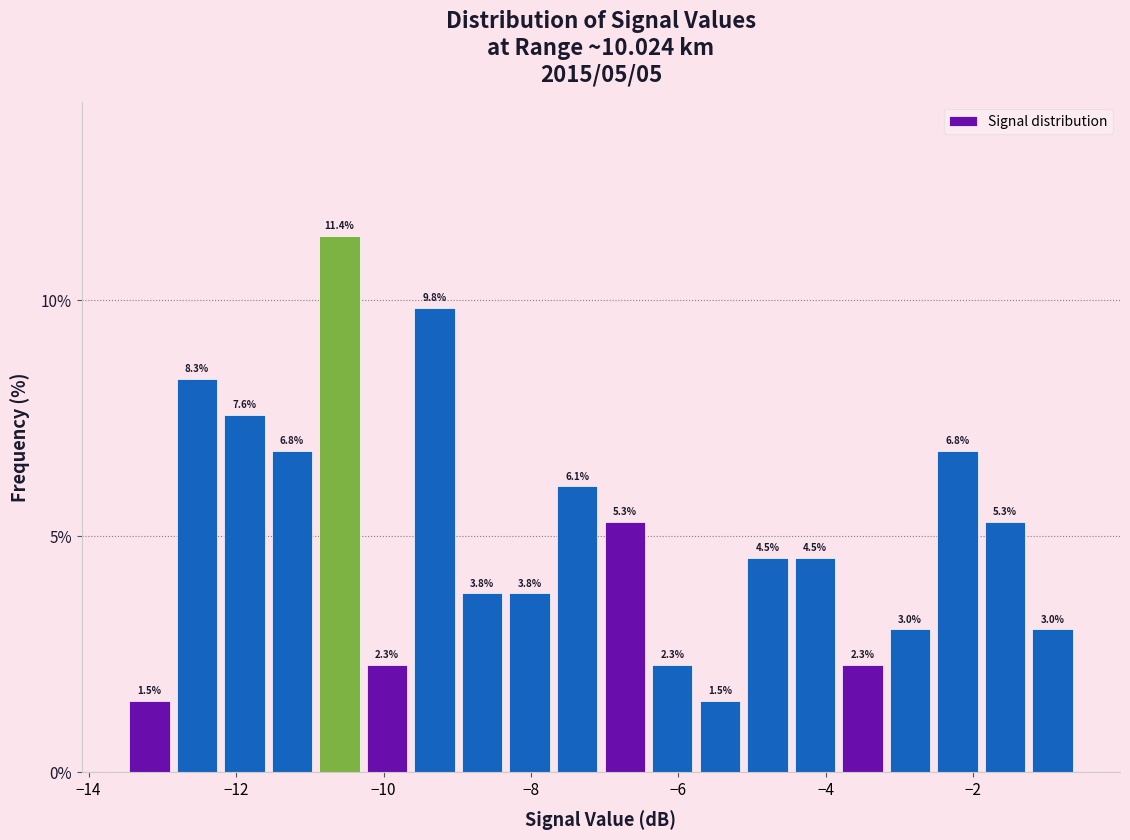

Read against the x-axis, roughly where is the centre of the tallest bar?

-10.6